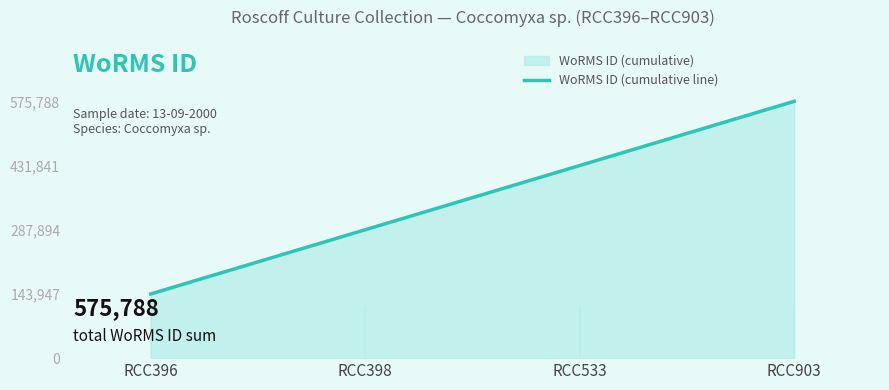

What is the greatest value displayed?

575788